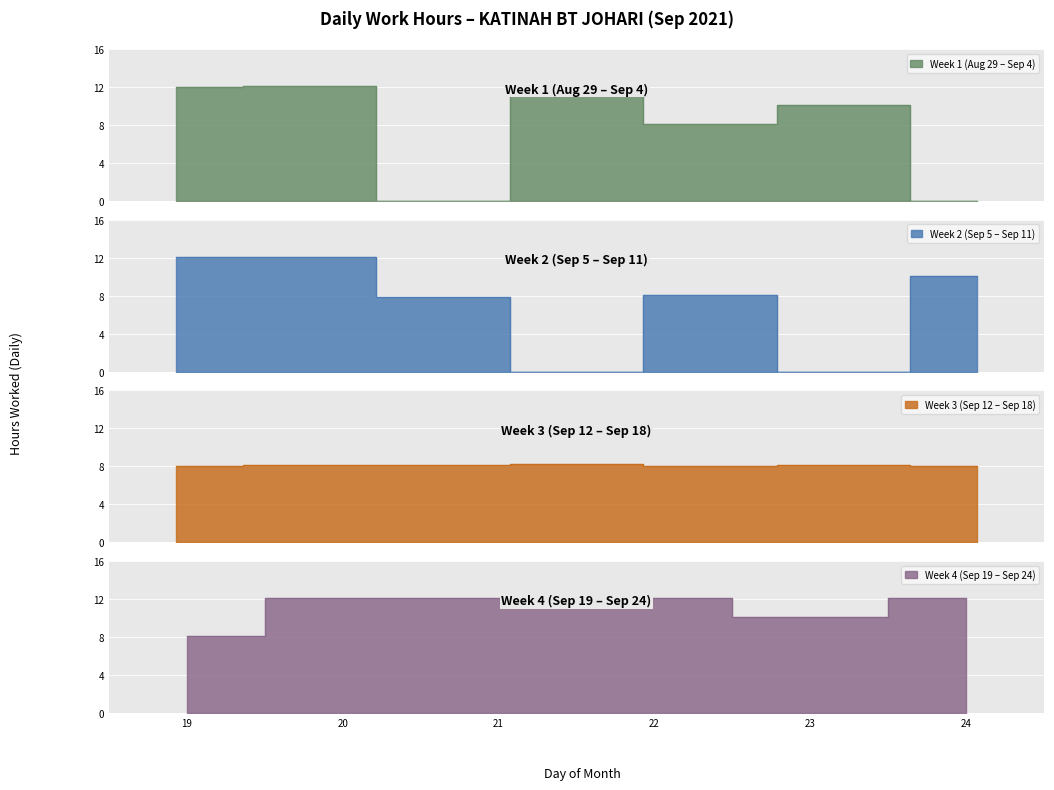

What is the label of the 13th point from the left?

10